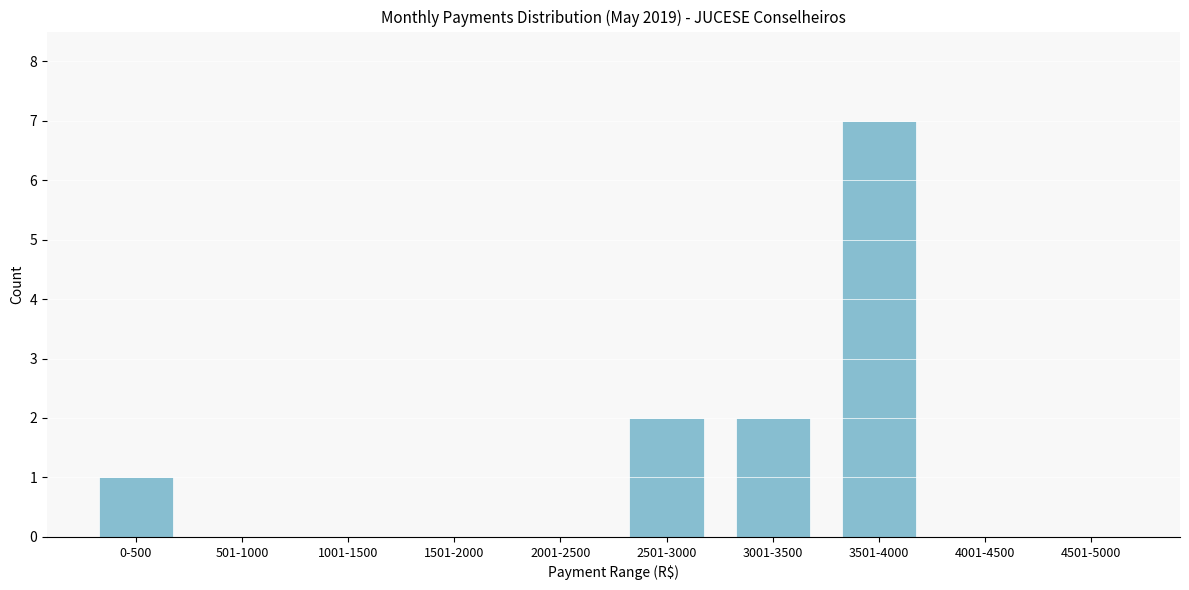

Reading right to left, extract all data points from this chart.

4501-5000=0	4001-4500=0	3501-4000=7	3001-3500=2	2501-3000=2	2001-2500=0	1501-2000=0	1001-1500=0	501-1000=0	0-500=1